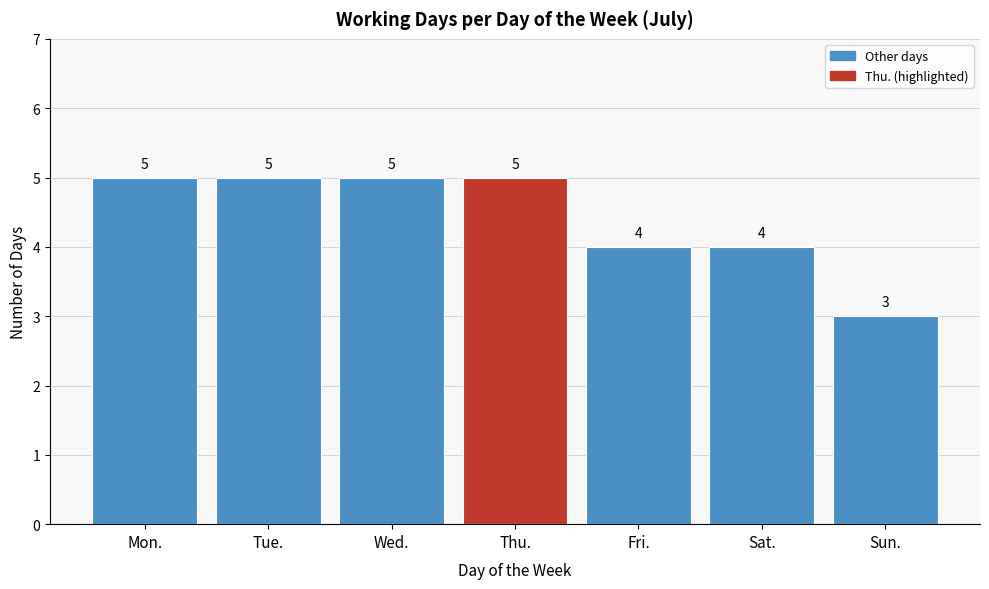

Reading left to right, list all the values displayed in this chart.

5	5	5	5	4	4	3